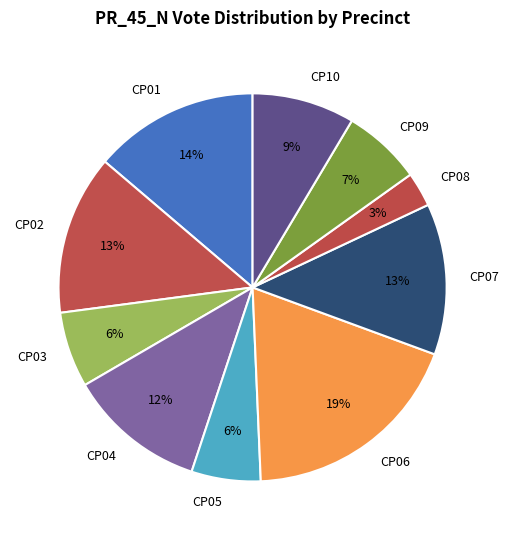

To the nearest percent, what portion does CP07 represent?

13%